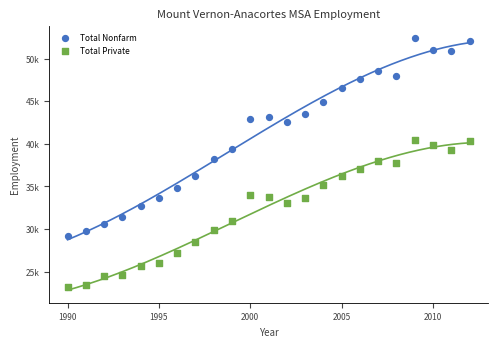

Which series contains the highest Y value?

Total Nonfarm